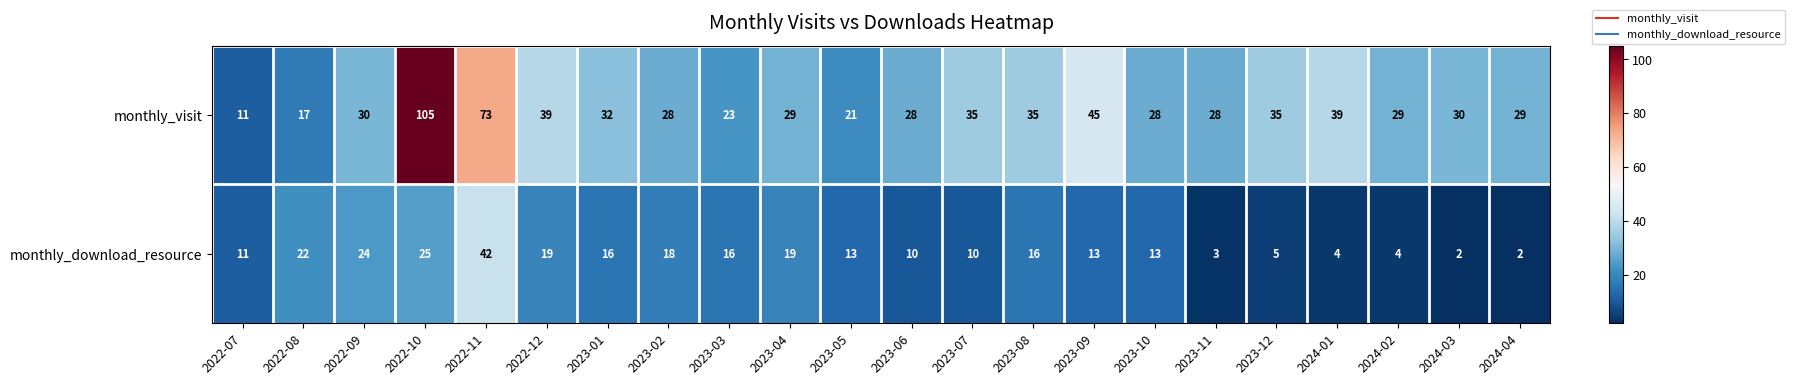

What is the difference between the monthly_download_resource values at 2023-09 and 2023-08?

3